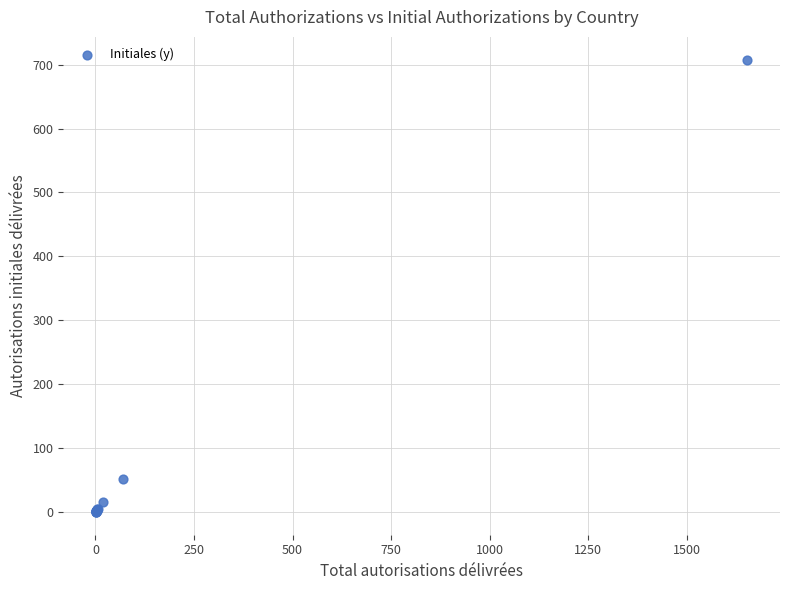

What Y value in the scatter plot is closest to 354?

51